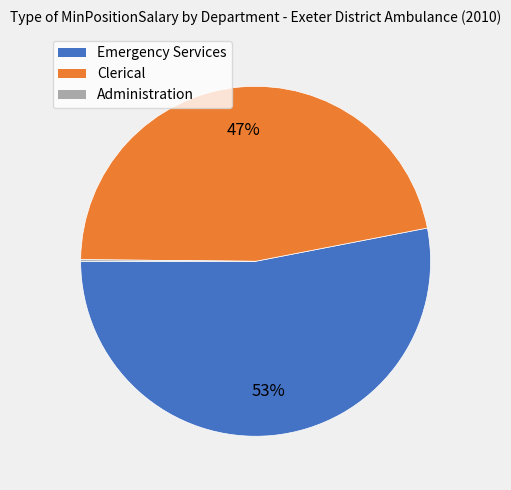

To the nearest percent, what is the average slice percentage?

33%